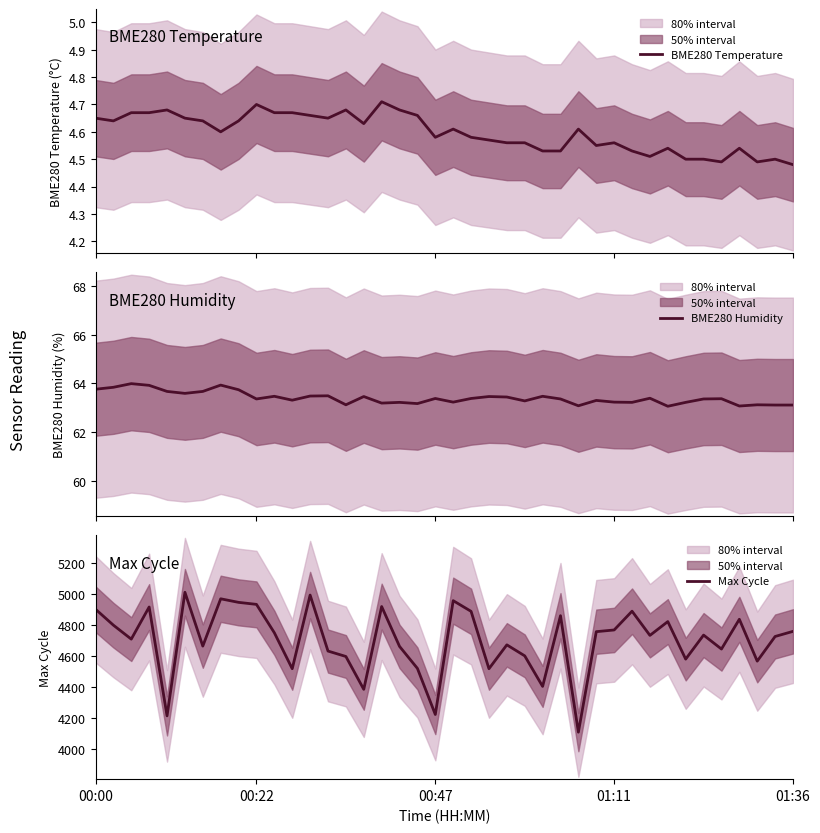

True or false: BME280 Temperature and Max Cycle intersect in this chart.

False